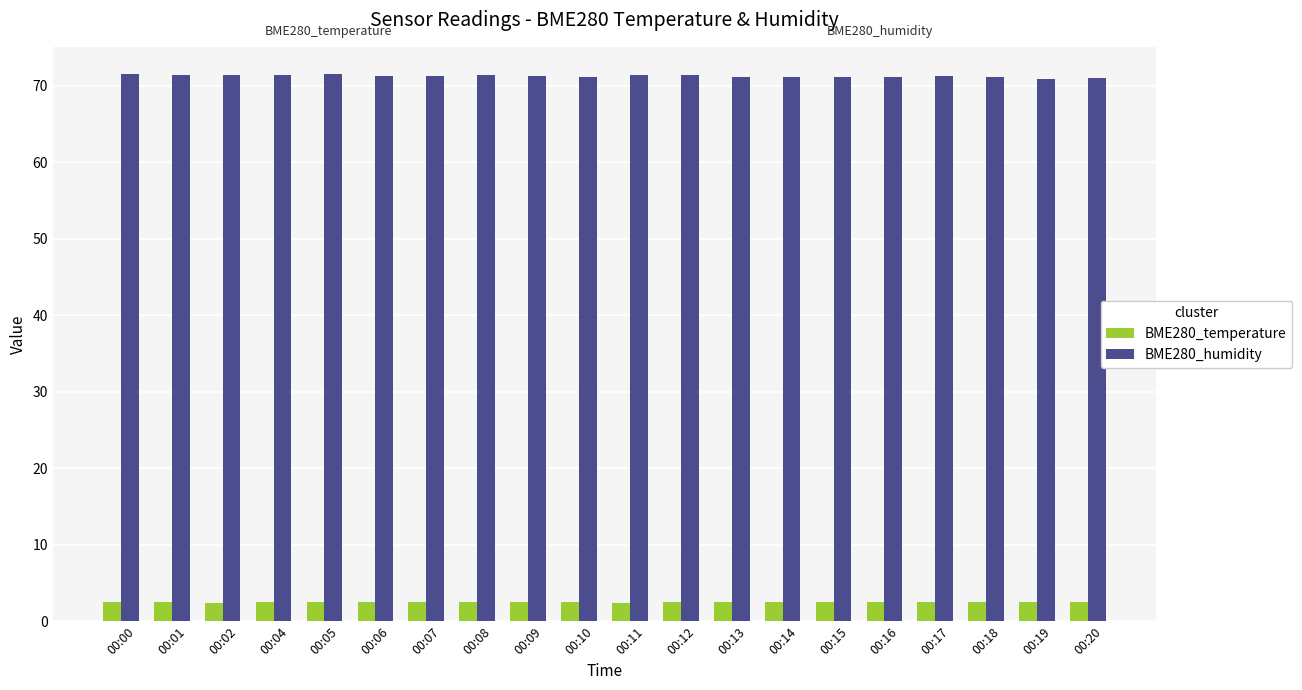

Rank the series by their average value, from highest to lowest.

BME280_humidity, BME280_temperature